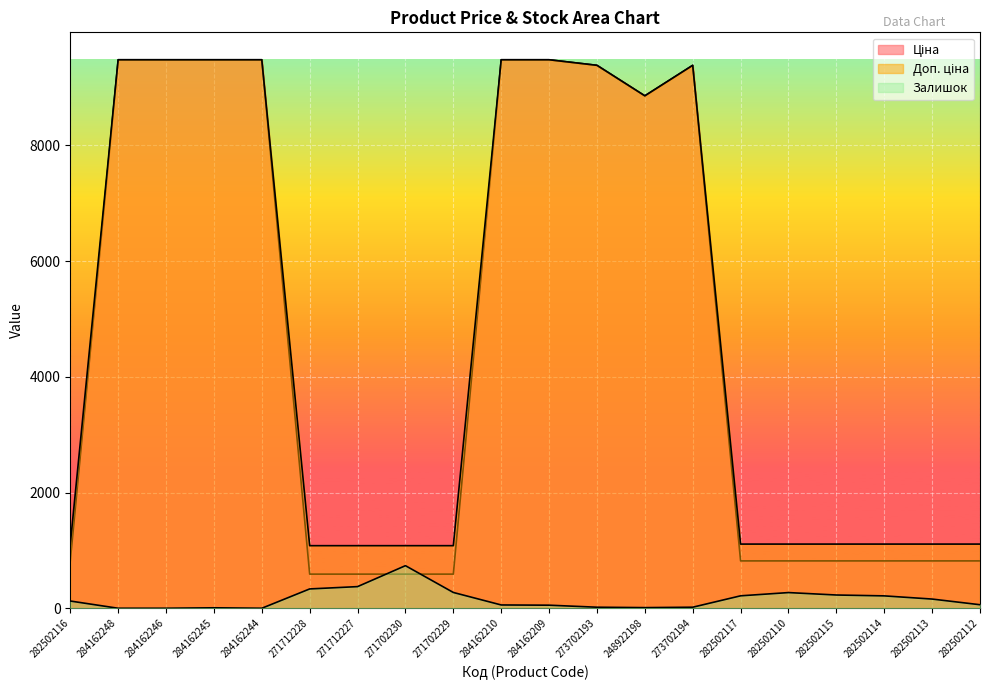

Rank the series at 271712228 from highest to lowest value.

Доп. ціна, Ціна, Залишок